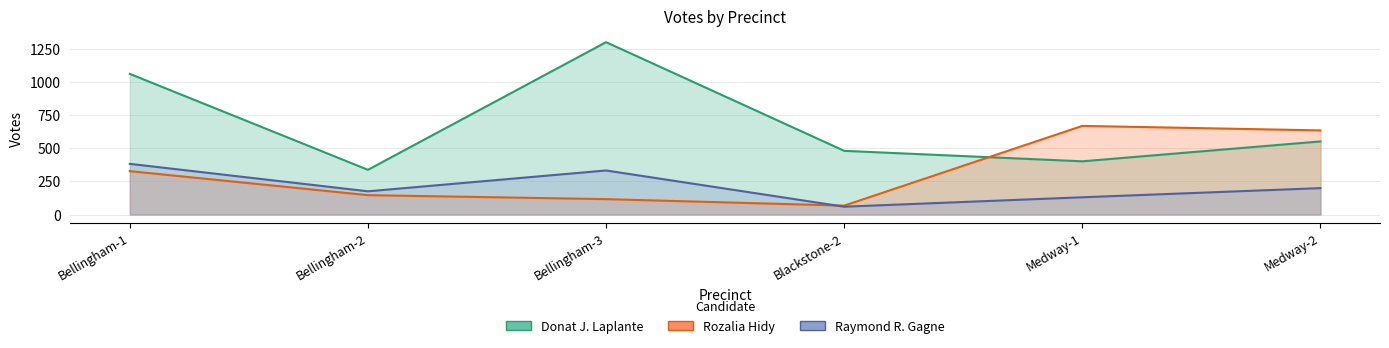

How many intersections are there between Raymond R. Gagne and Rozalia Hidy?

1